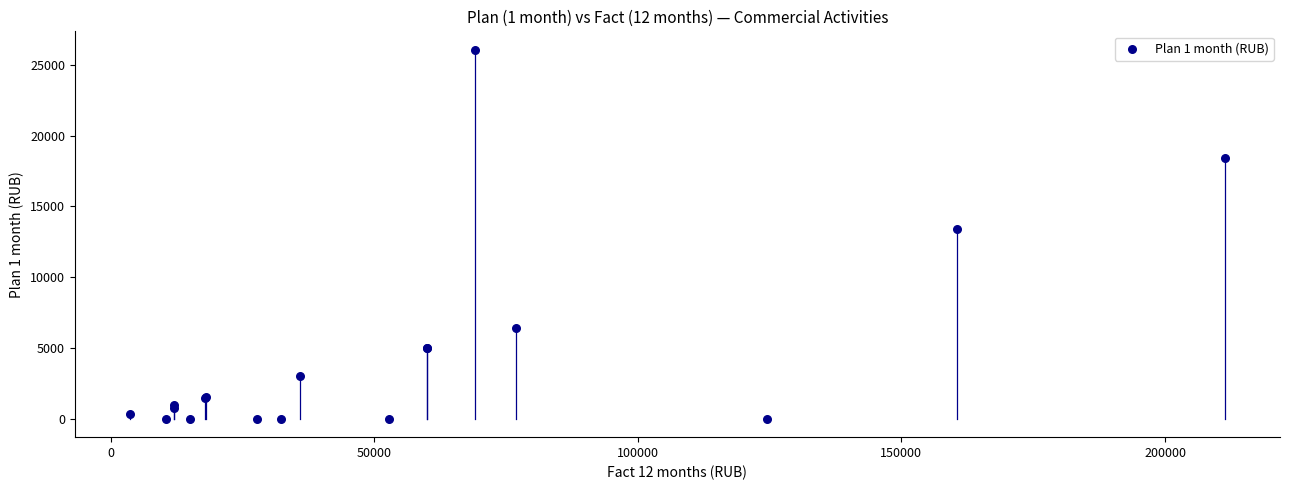

What Y value in the scatter plot is closest to 13030?

13385.0